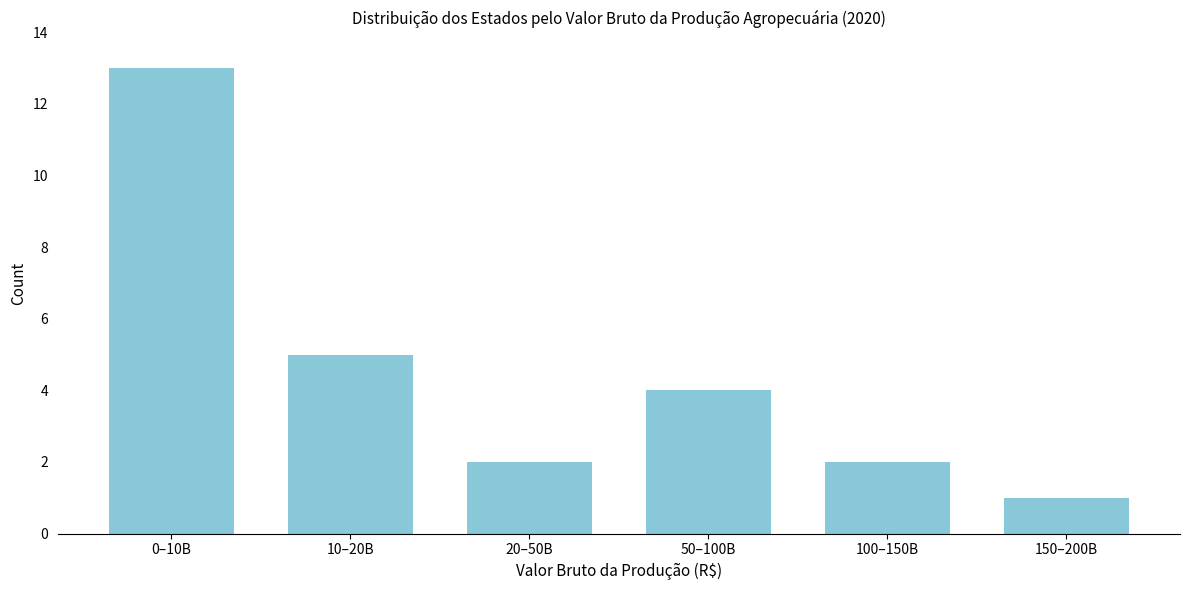

Reading left to right, transcribe all the data shown in this chart.

13	5	2	4	2	1